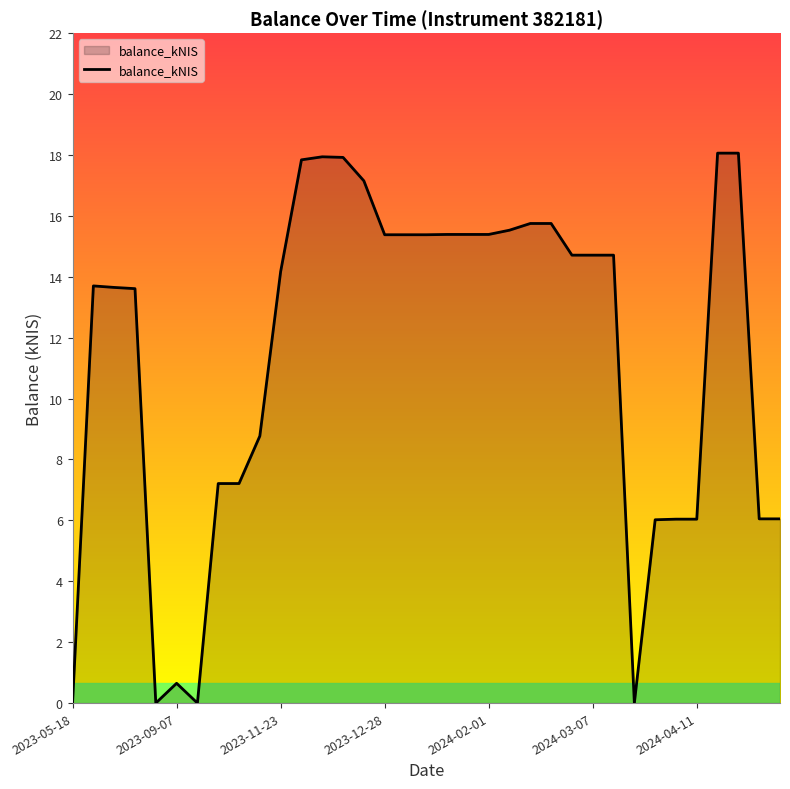

What is the greatest value displayed?

18.1